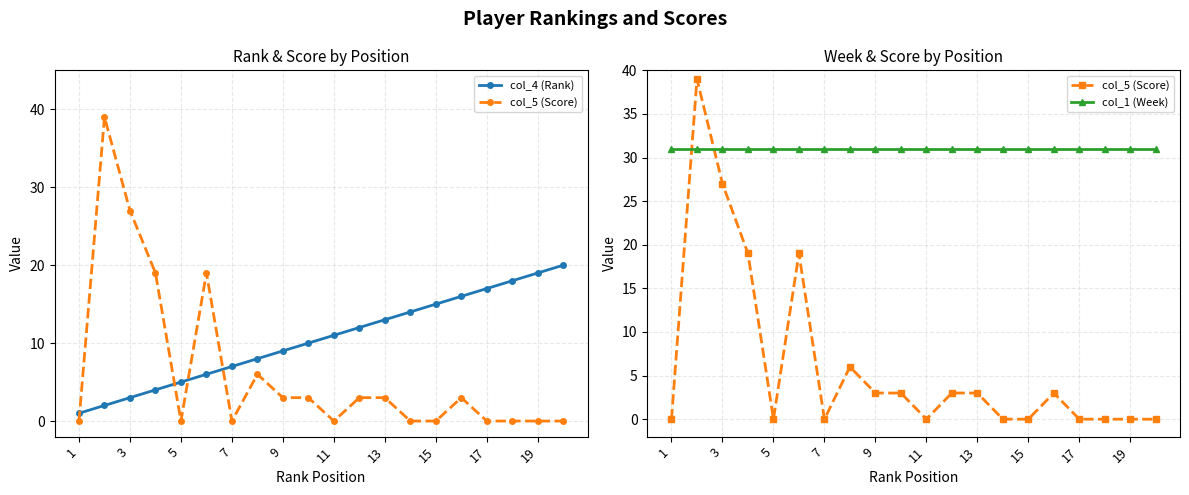

Does the chart have visible grid lines?

Yes